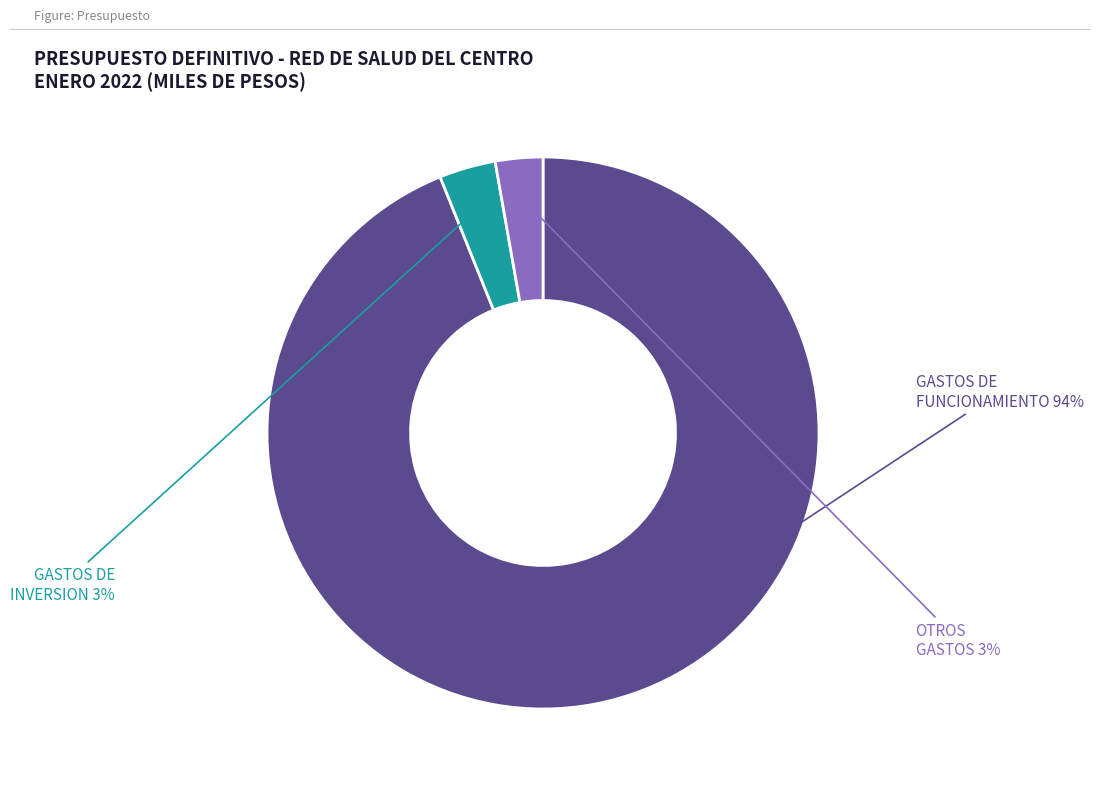

To the nearest percent, what portion does OTROS GASTOS represent?

3%